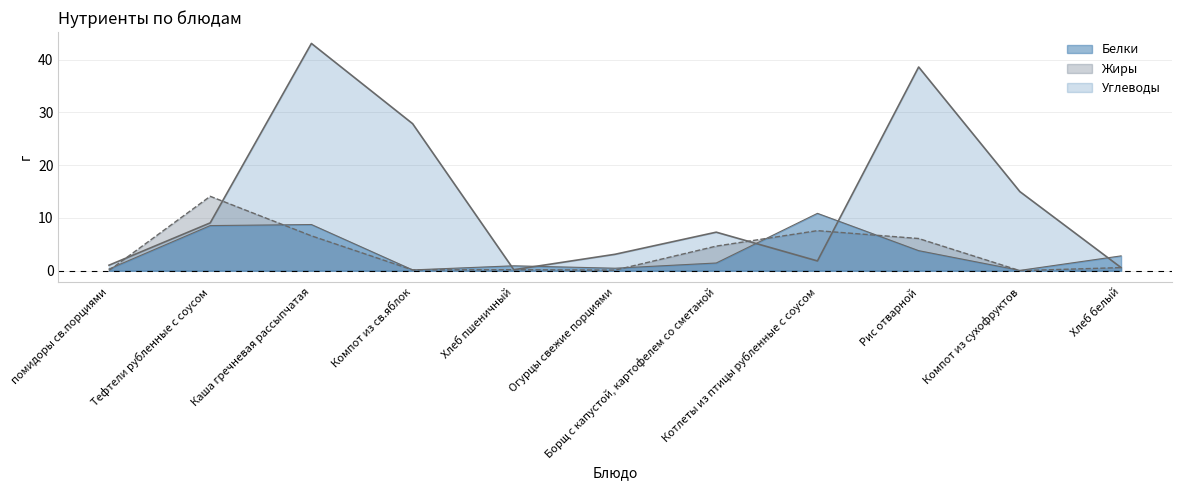

In Жиры, how many points are lower than both neighbors (excluding endpoints)?

3